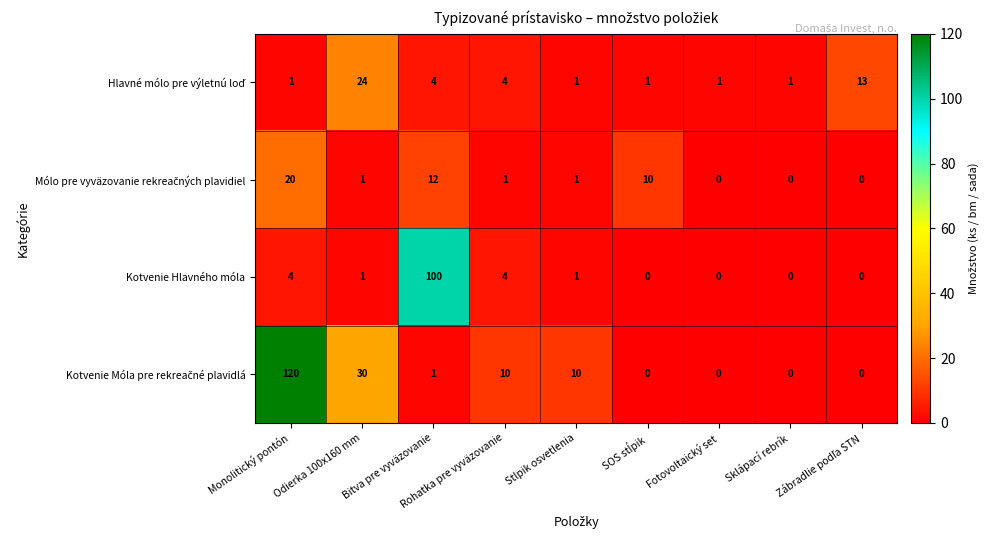

What is the highest value of the Kotvenie Hlavného móla series?

100